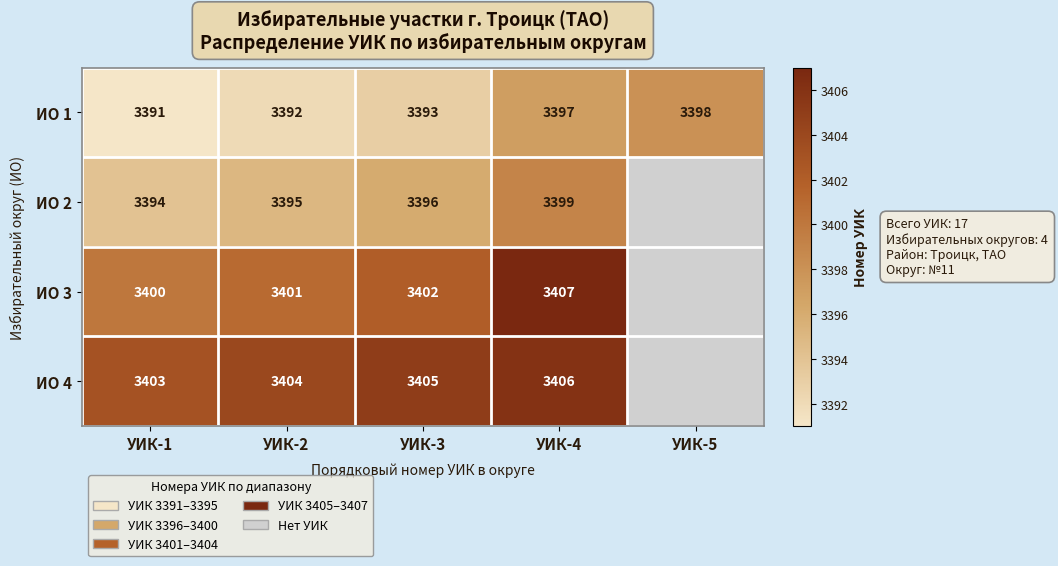

True or false: ИО 1 has a value of 4553 at УИК-4.

False